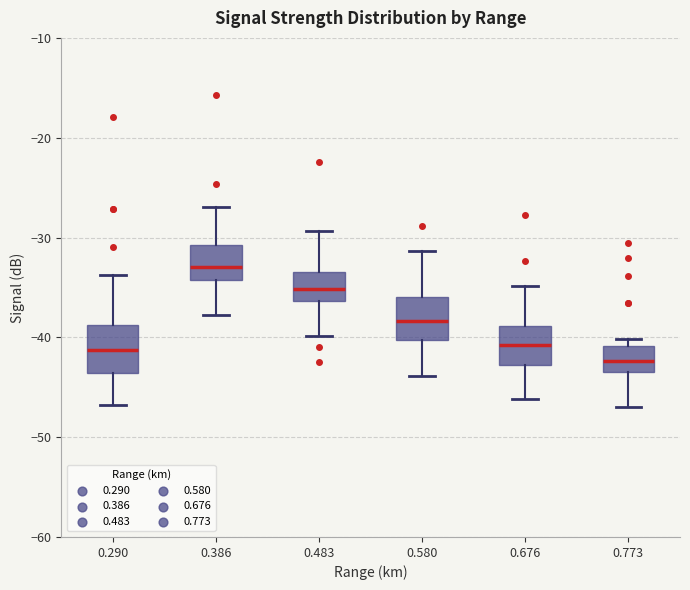

Reading left to right, transcribe this box plot: for each box, give where its median line is, the range the box spans, and where its two whiskers end, as read against the y-axis. The values are not printed on the chart, so give them approximately, as read against the axis.

0.290: median -41, box -44 to -39, whiskers -47 to -34
0.386: median -33, box -34 to -31, whiskers -38 to -27
0.483: median -35, box -36 to -33, whiskers -40 to -29
0.580: median -38, box -40 to -36, whiskers -44 to -31
0.676: median -41, box -43 to -39, whiskers -46 to -35
0.773: median -42, box -43 to -41, whiskers -47 to -40